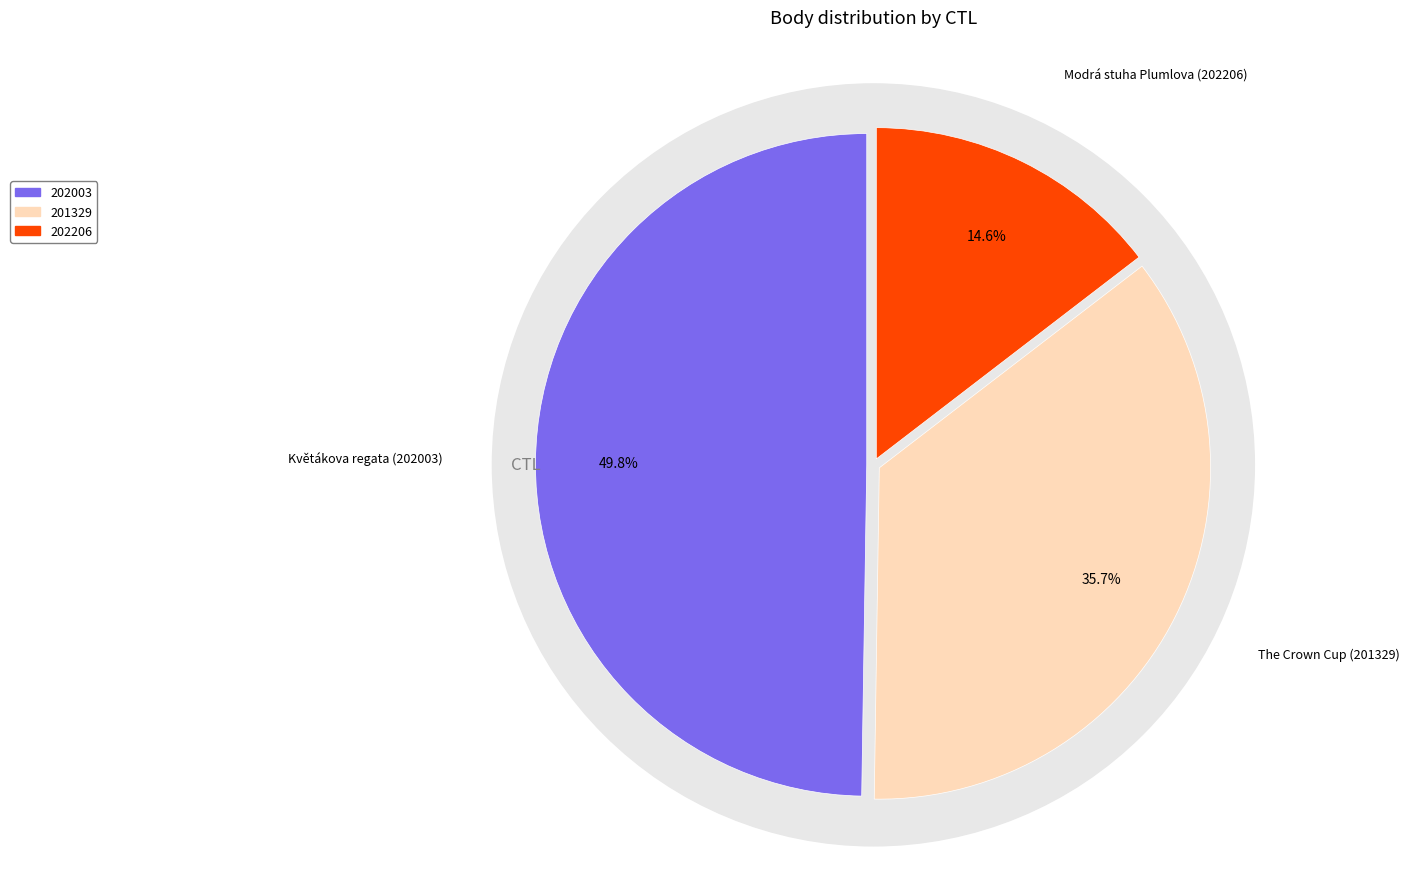

To the nearest percent, what portion does 202206 represent?

15%